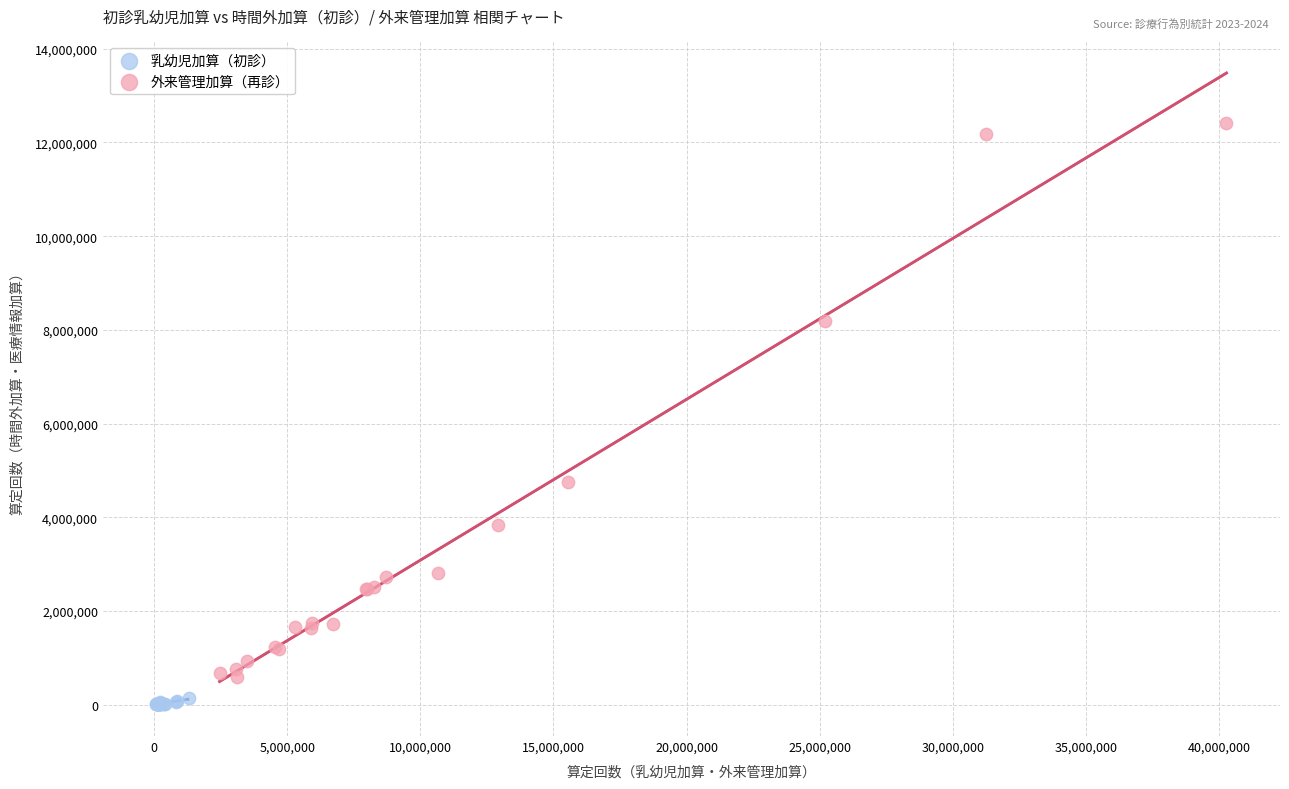

Which series contains the highest Y value?

外来管理加算（再診）